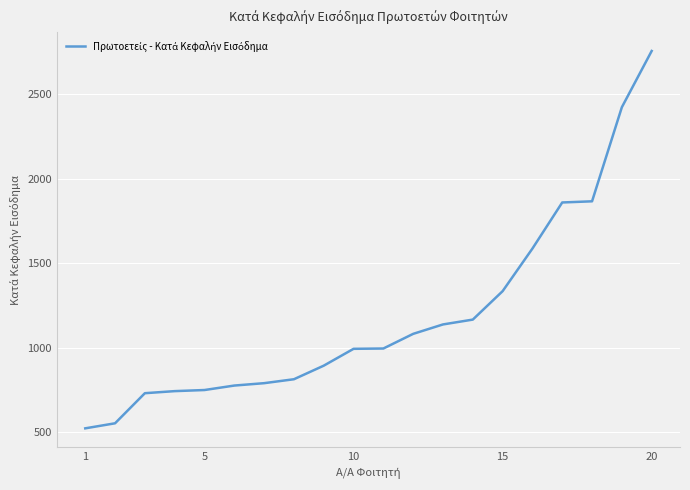

What is the greatest value displayed?

2757.5